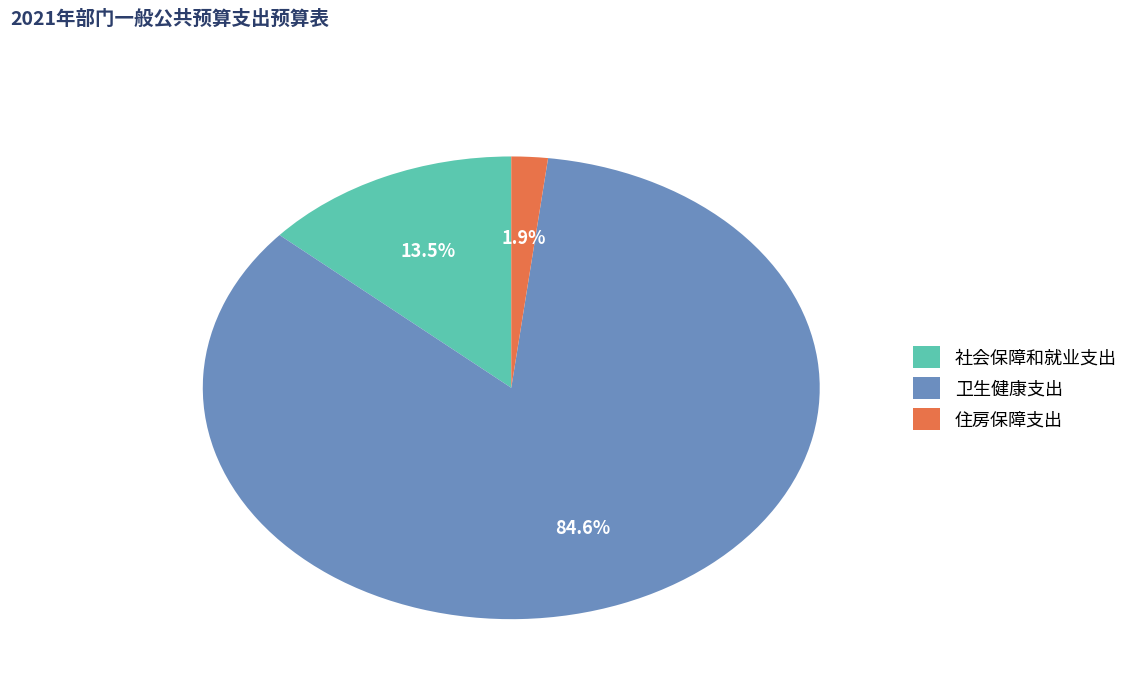

Is the sum of 社会保障和就业支出 and 住房保障支出 greater than half?

No